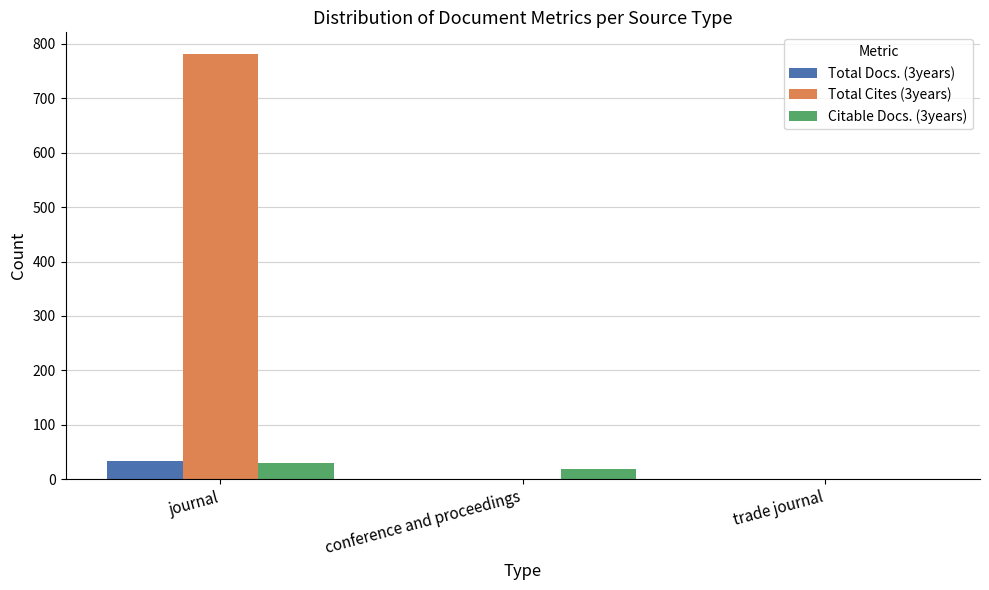

The Total Cites (3years) series shows 0 at trade journal. True or false?

True